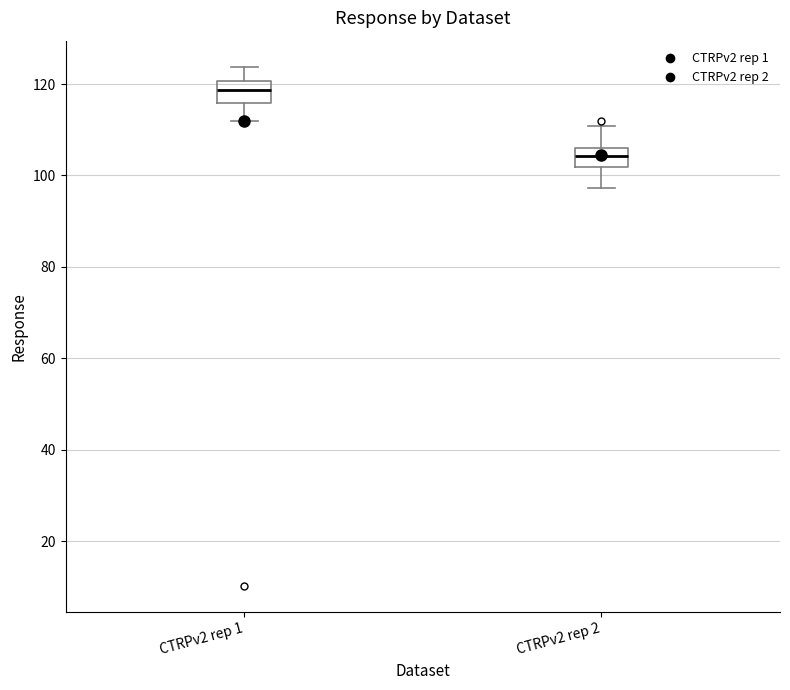

Which box's median line is the highest?

CTRPv2 rep 1